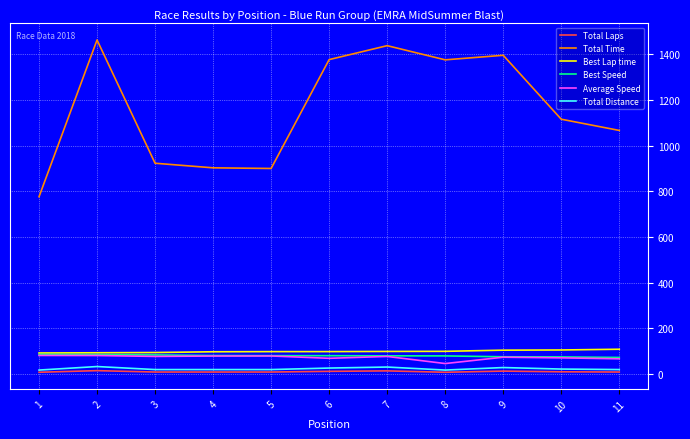

Which series has the largest range (max minus min)?

Total Time